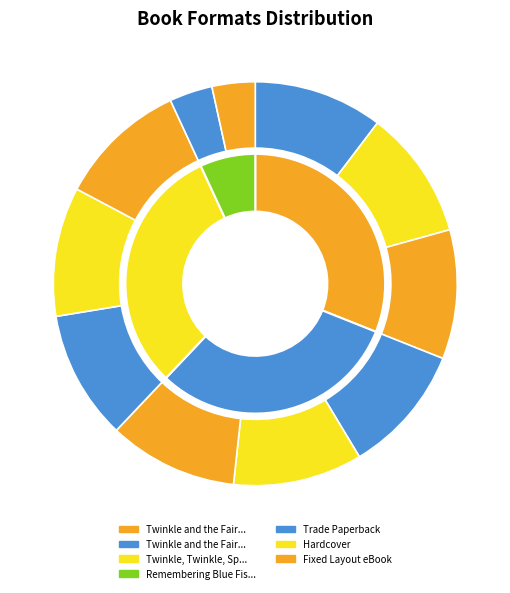

Is there a majority slice in this chart?

No